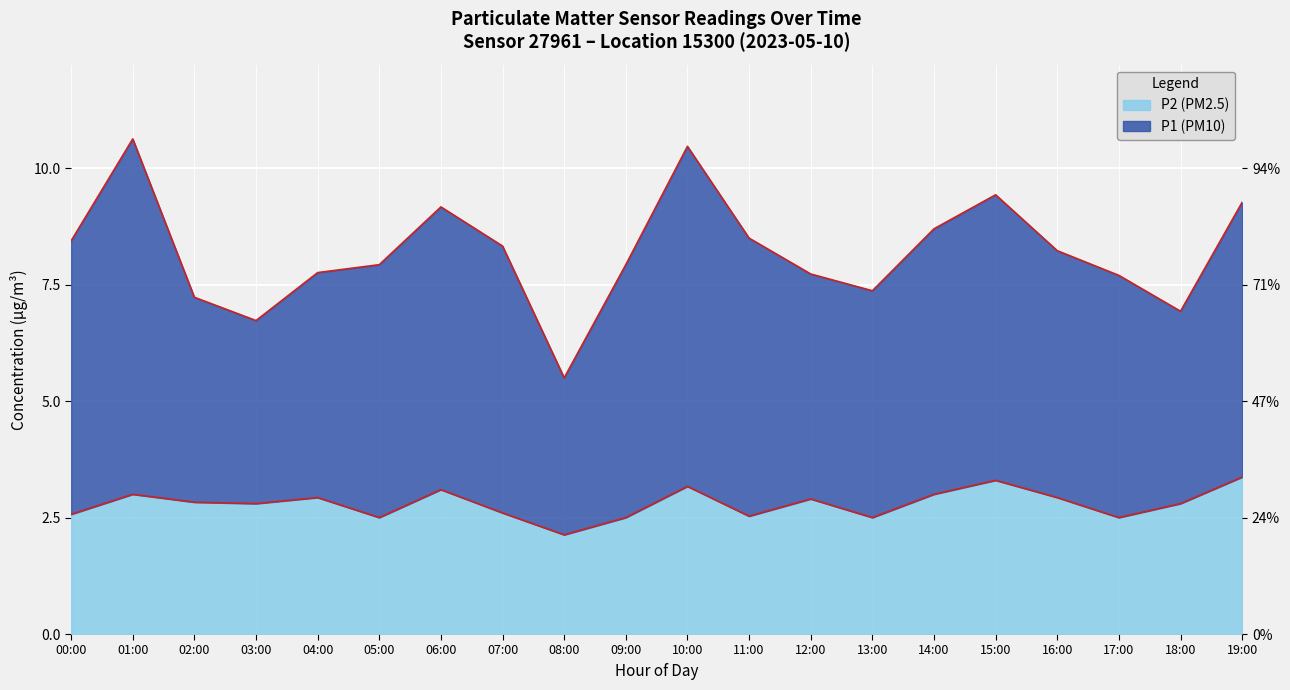

Where is the first local maximum?

01:00